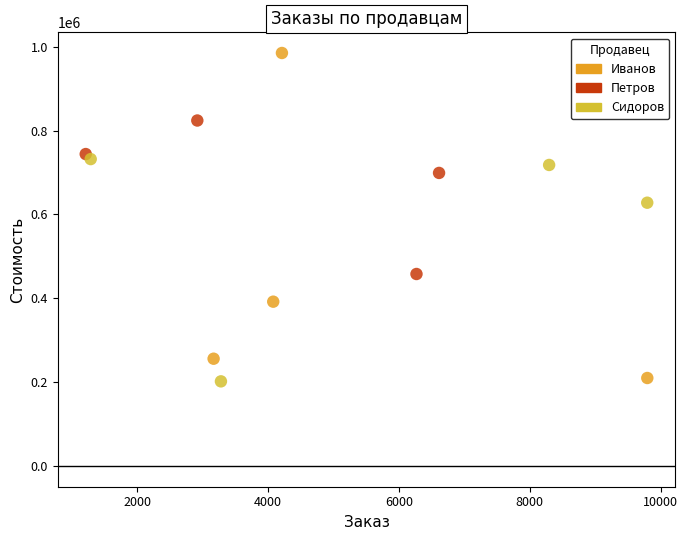

What are all the series names shown in the legend?

Иванов, Петров, Сидоров